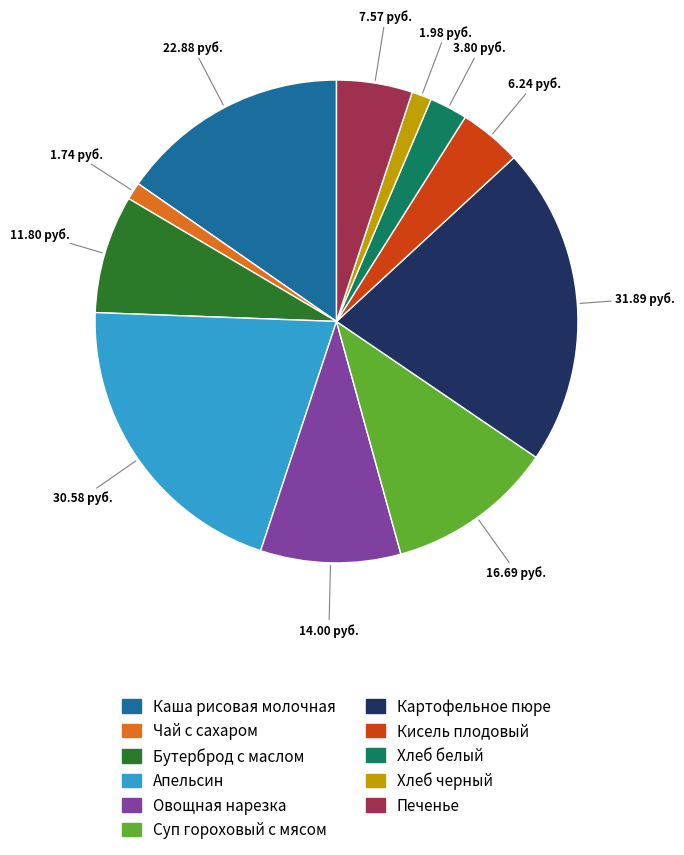

Is there any slice that represents more than half of the pie?

No